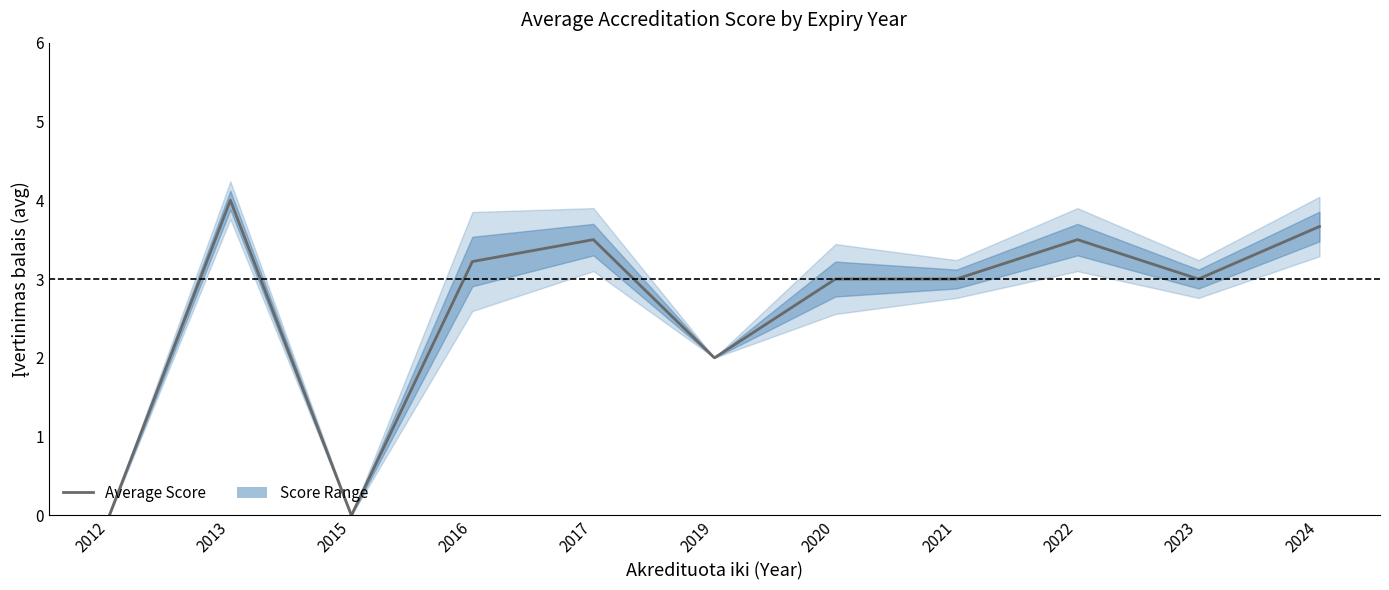

At which category does the data reach its first local peak?

2013